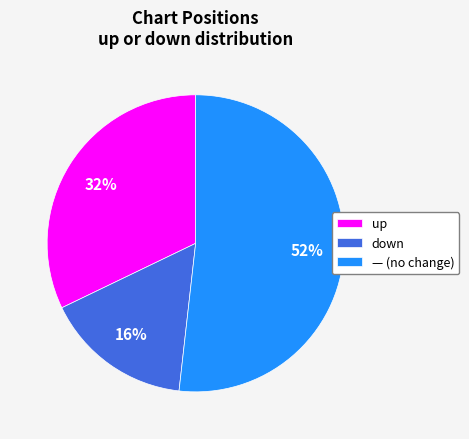

To the nearest percent, what is the average slice percentage?

33%